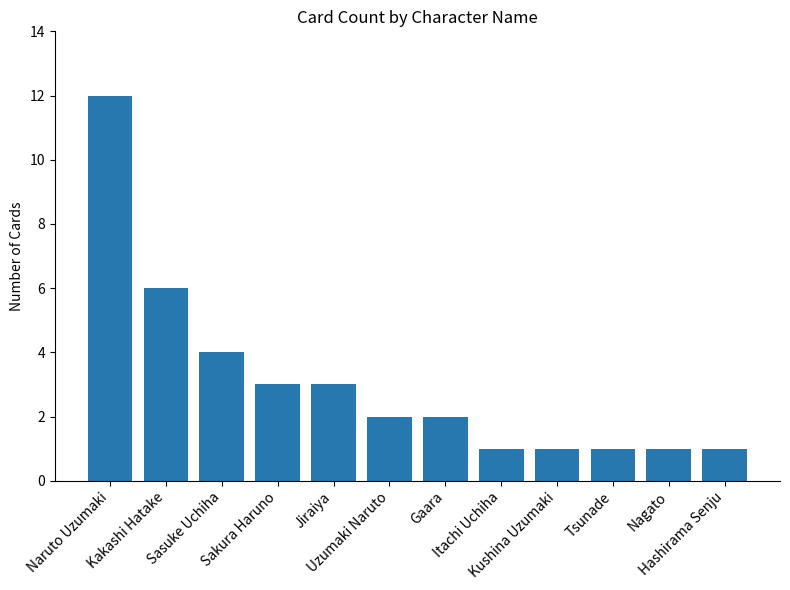

Reading left to right, what are all the values shown in this chart?

Naruto Uzumaki=12	Kakashi Hatake=6	Sasuke Uchiha=4	Sakura Haruno=3	Jiraiya=3	Uzumaki Naruto=2	Gaara=2	Itachi Uchiha=1	Kushina Uzumaki=1	Tsunade=1	Nagato=1	Hashirama Senju=1